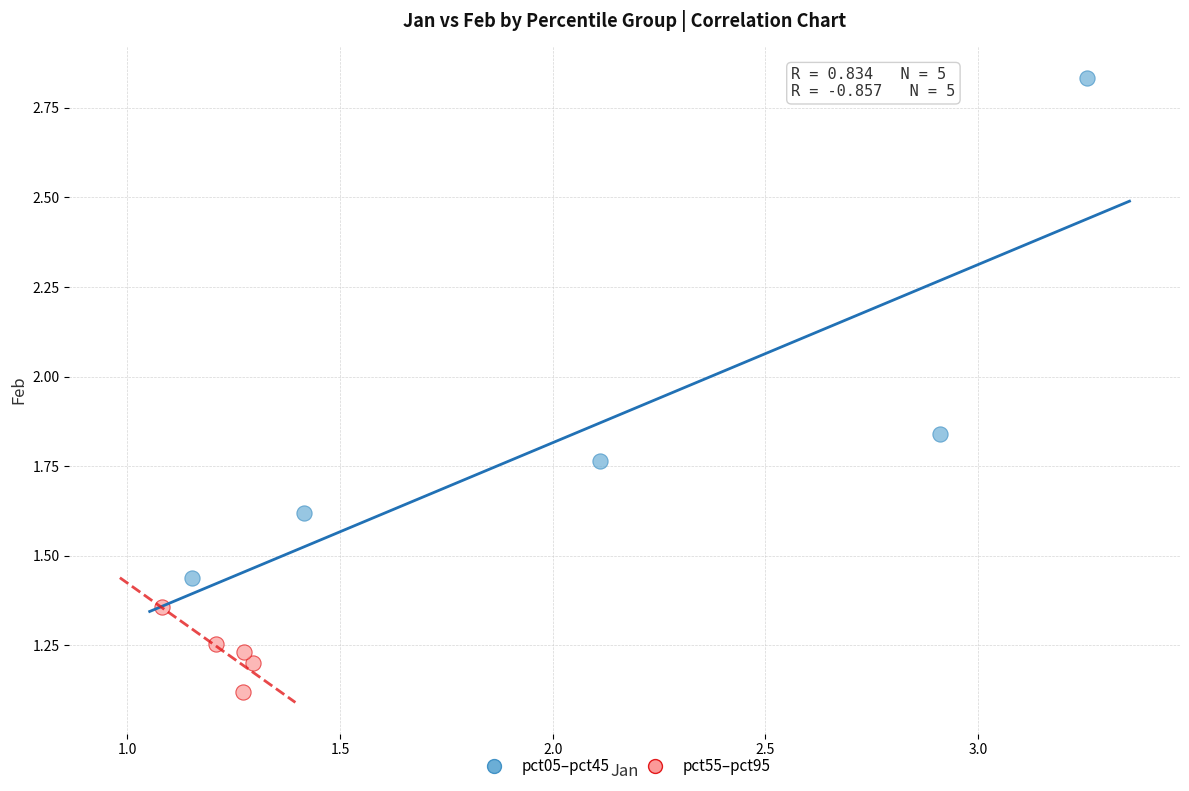

Which series reaches the minimum Y coordinate?

pct55–pct95